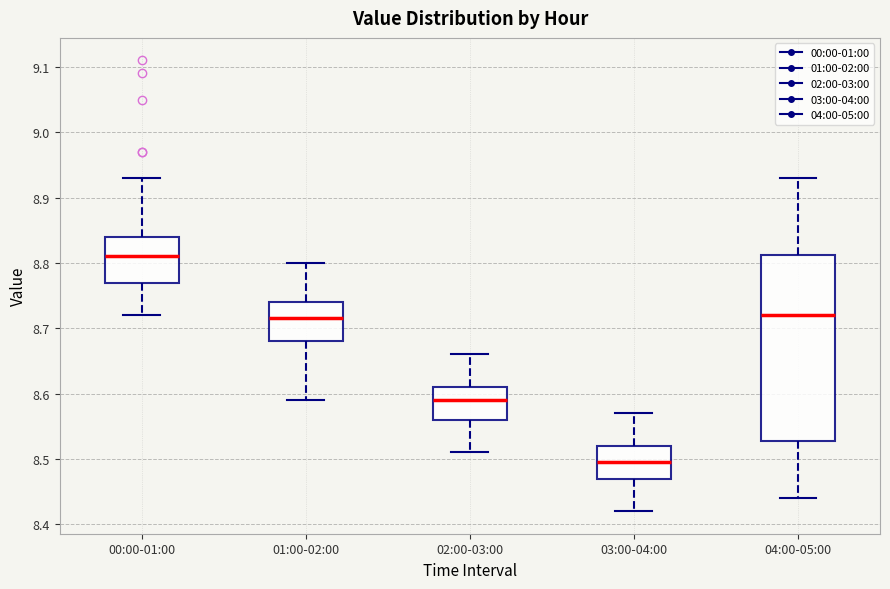

Reading left to right, transcribe this box plot: for each box, give where its median line is, the range the box spans, and where its two whiskers end, as read against the y-axis. The values are not printed on the chart, so give them approximately, as read against the axis.

00:00-01:00: median 8.81, box 8.77 to 8.84, whiskers 8.72 to 8.93
01:00-02:00: median 8.72, box 8.68 to 8.74, whiskers 8.59 to 8.80
02:00-03:00: median 8.59, box 8.56 to 8.61, whiskers 8.51 to 8.66
03:00-04:00: median 8.50, box 8.47 to 8.52, whiskers 8.42 to 8.57
04:00-05:00: median 8.72, box 8.53 to 8.81, whiskers 8.44 to 8.93